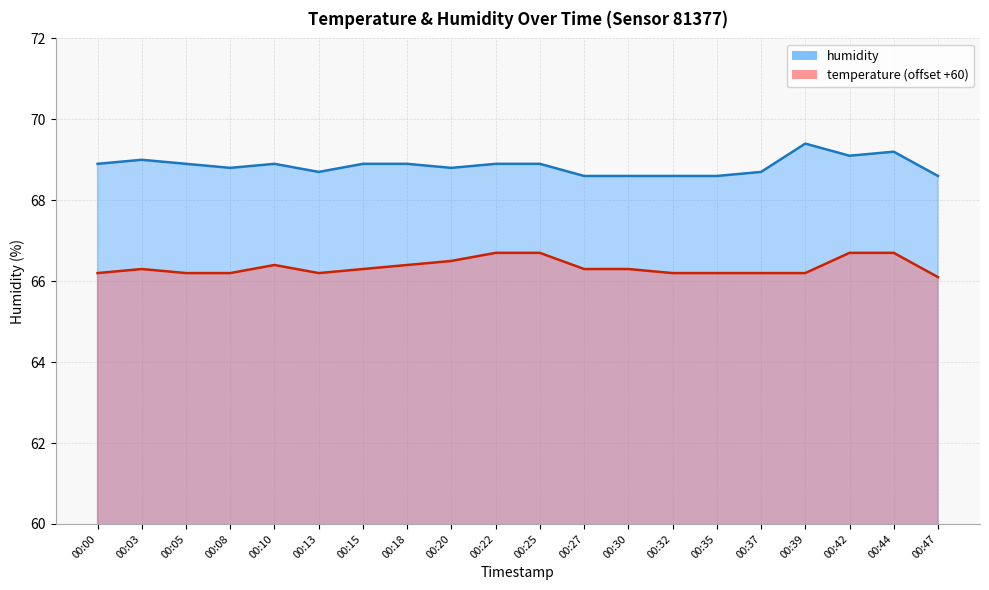

What is the spread (max minus min) of values at 00:00?

2.7